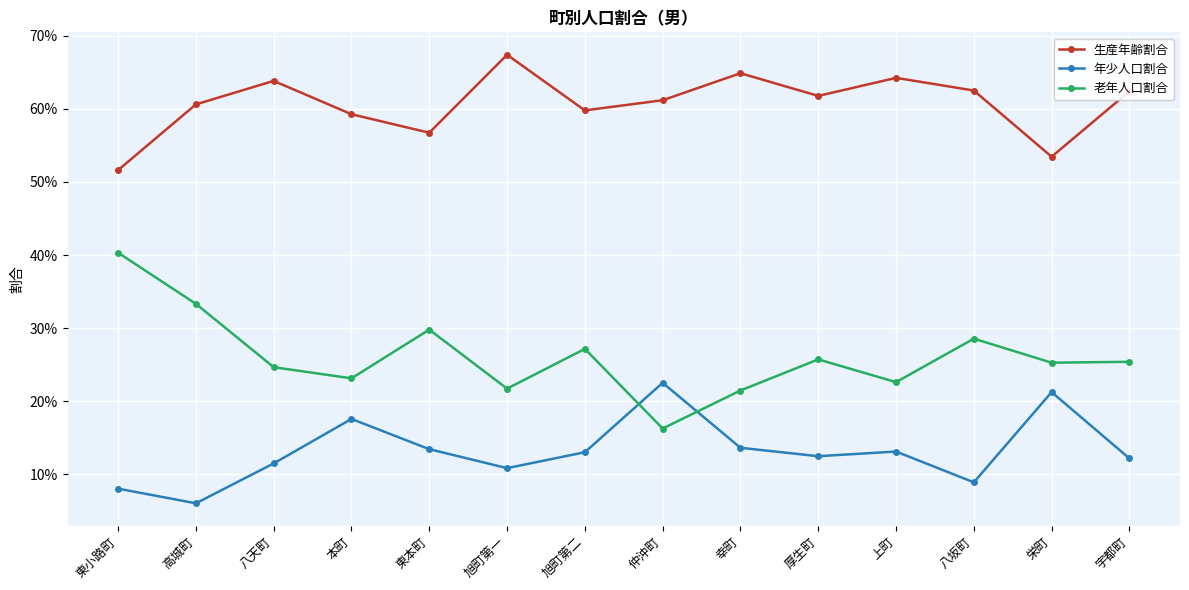

List the series in order of their peak value, lowest first.

年少人口割合, 老年人口割合, 生産年齢割合